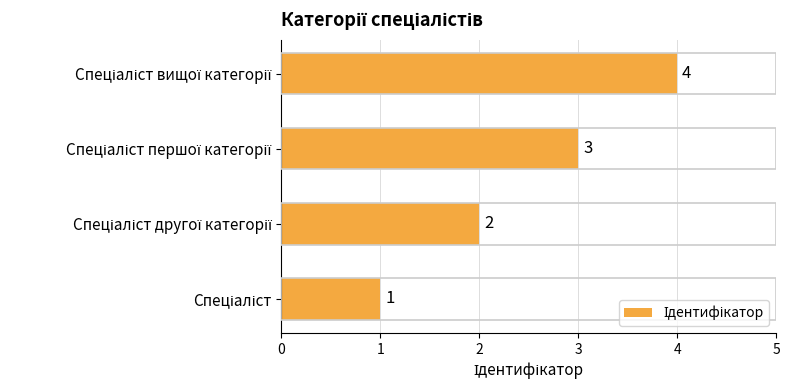

How many values are between 2 and 4?

3